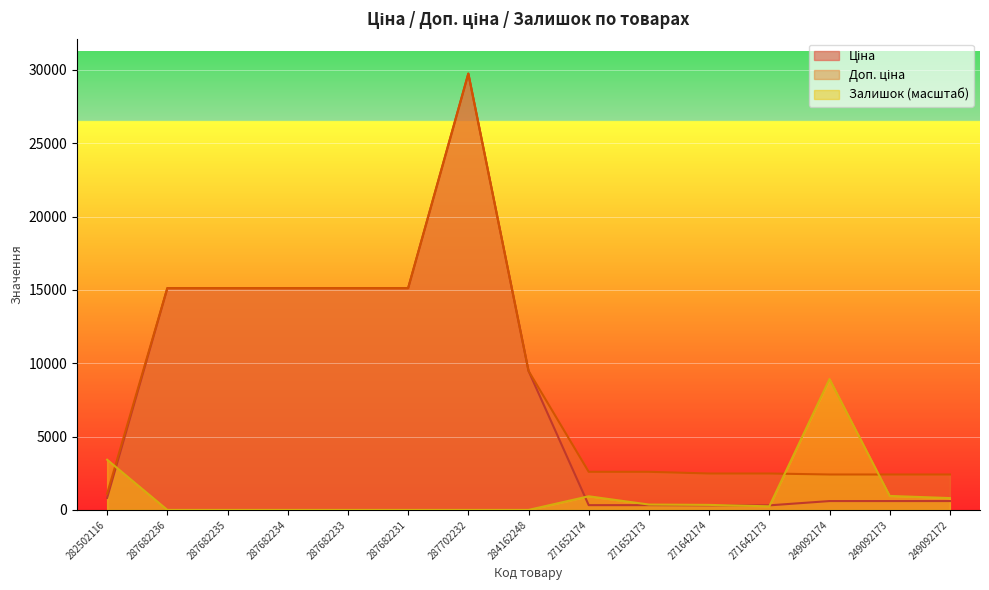

At which label does Доп. ціна first exceed 2598?

287682236